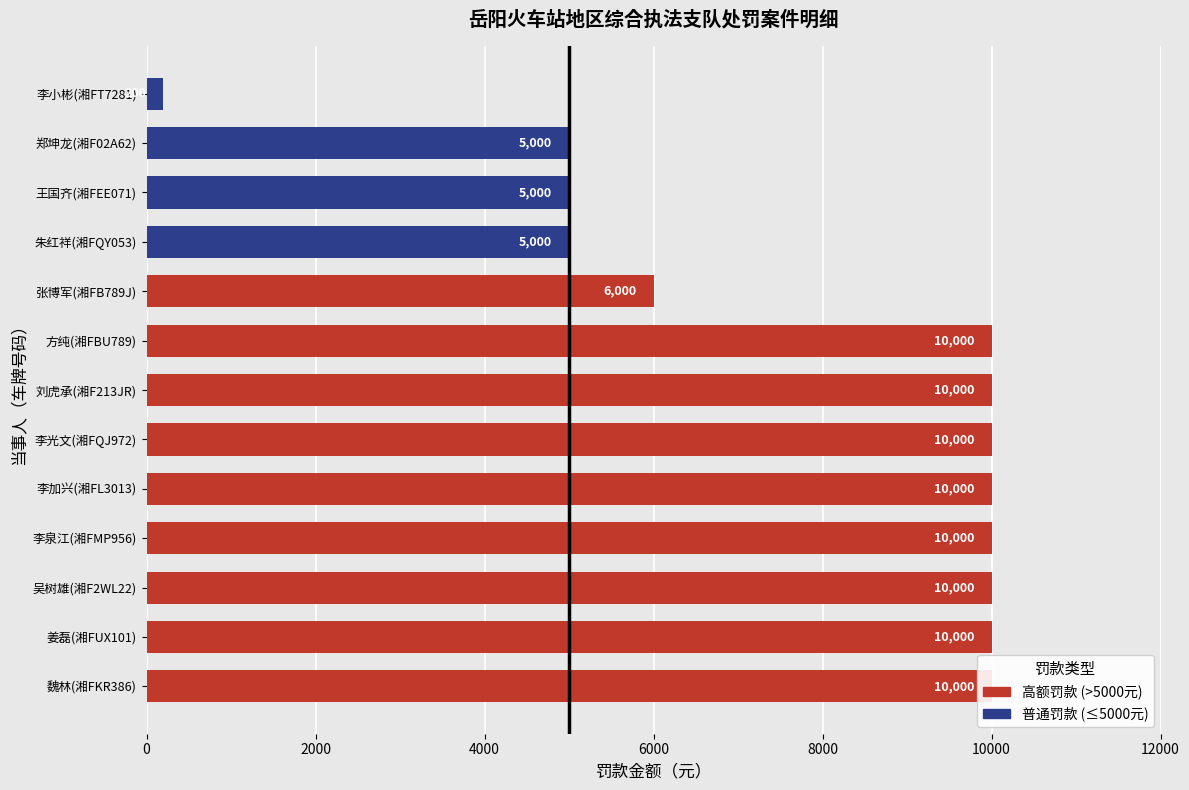

What is the value of the 3rd bar from the left?

10000